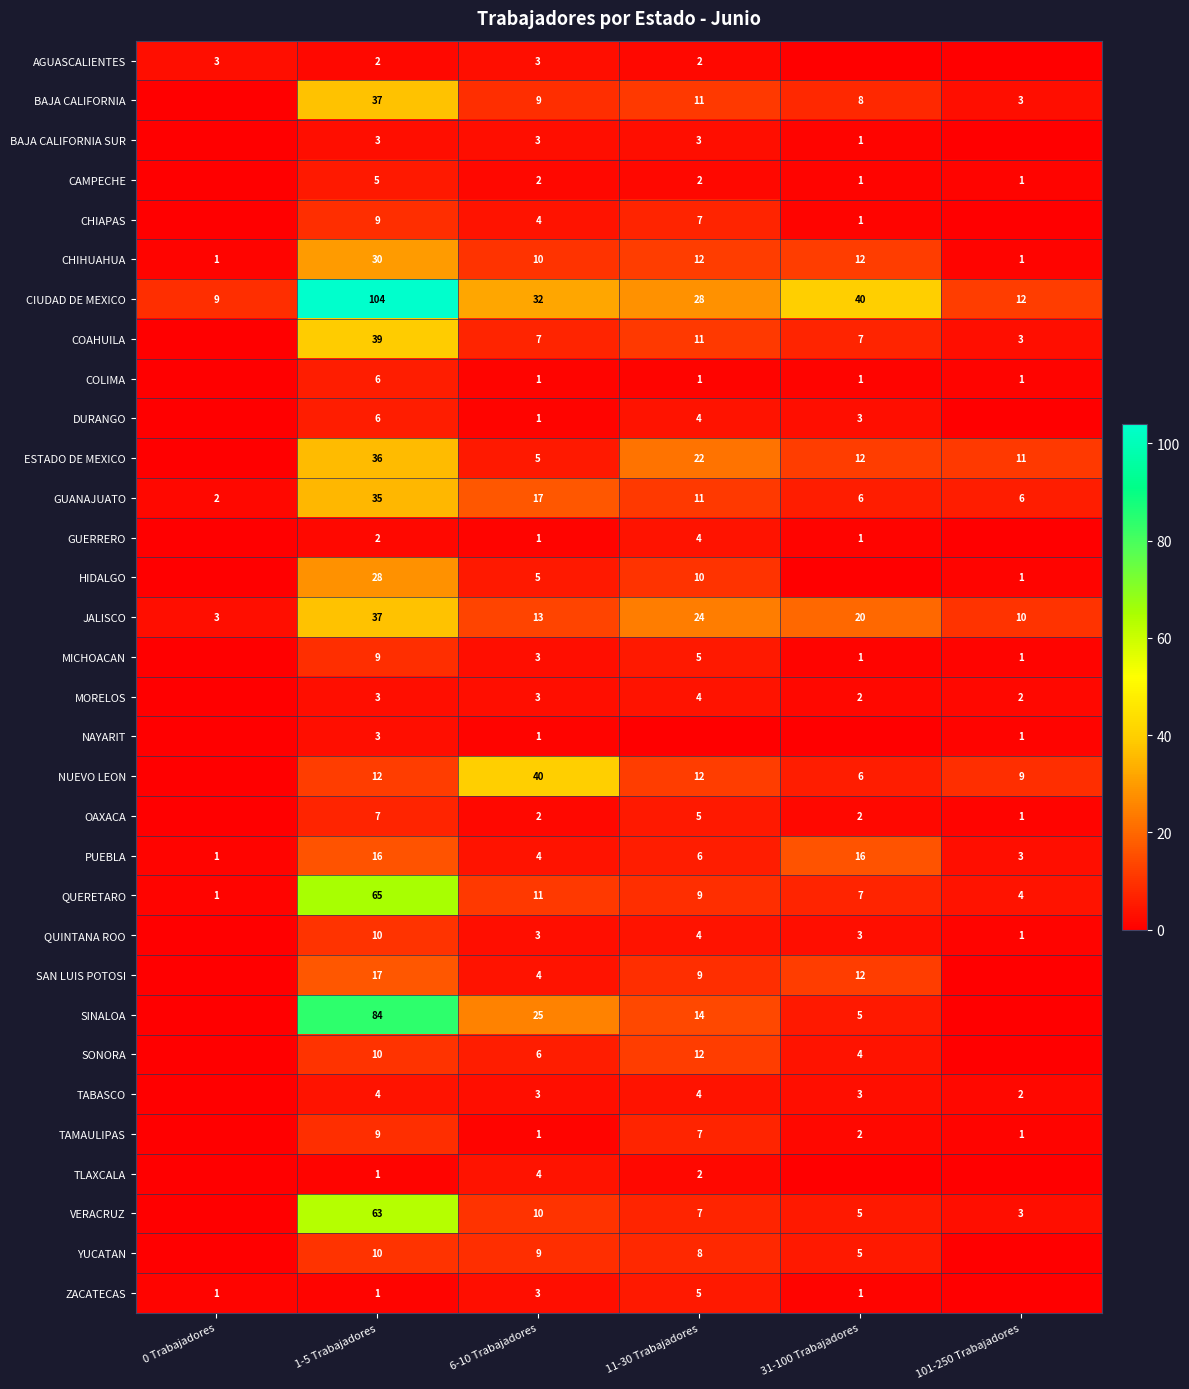

Is the value of CHIHUAHUA at 31-100 Trabajadores greater than the value of OAXACA at 11-30 Trabajadores?

Yes